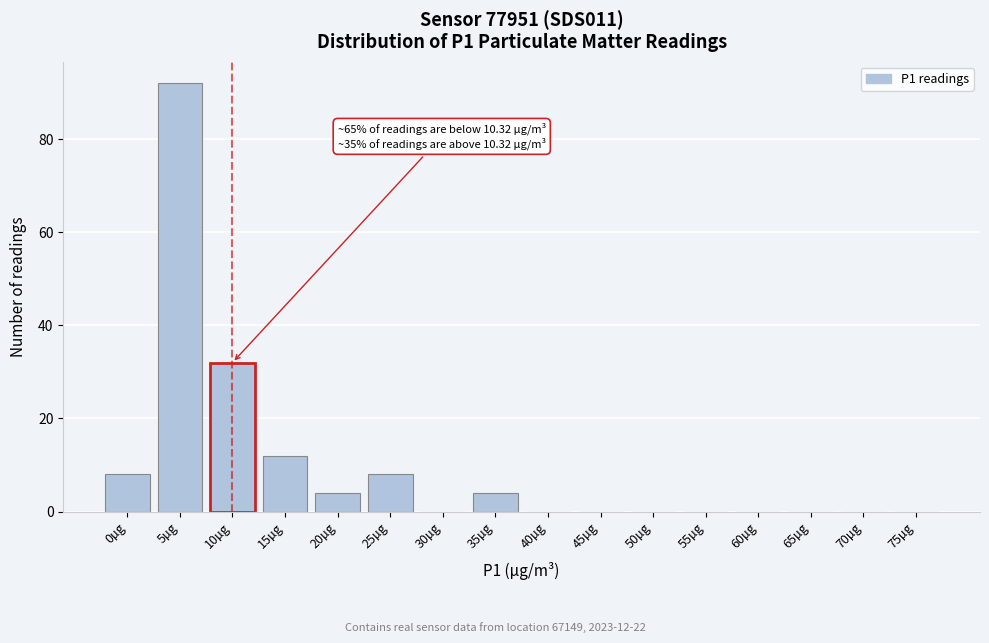

Reading left to right, transcribe all the data shown in this chart.

0µg=8	5µg=92	10µg=32	15µg=12	20µg=4	25µg=8	30µg=0	35µg=4	40µg=0	45µg=0	50µg=0	55µg=0	60µg=0	65µg=0	70µg=0	75µg=0